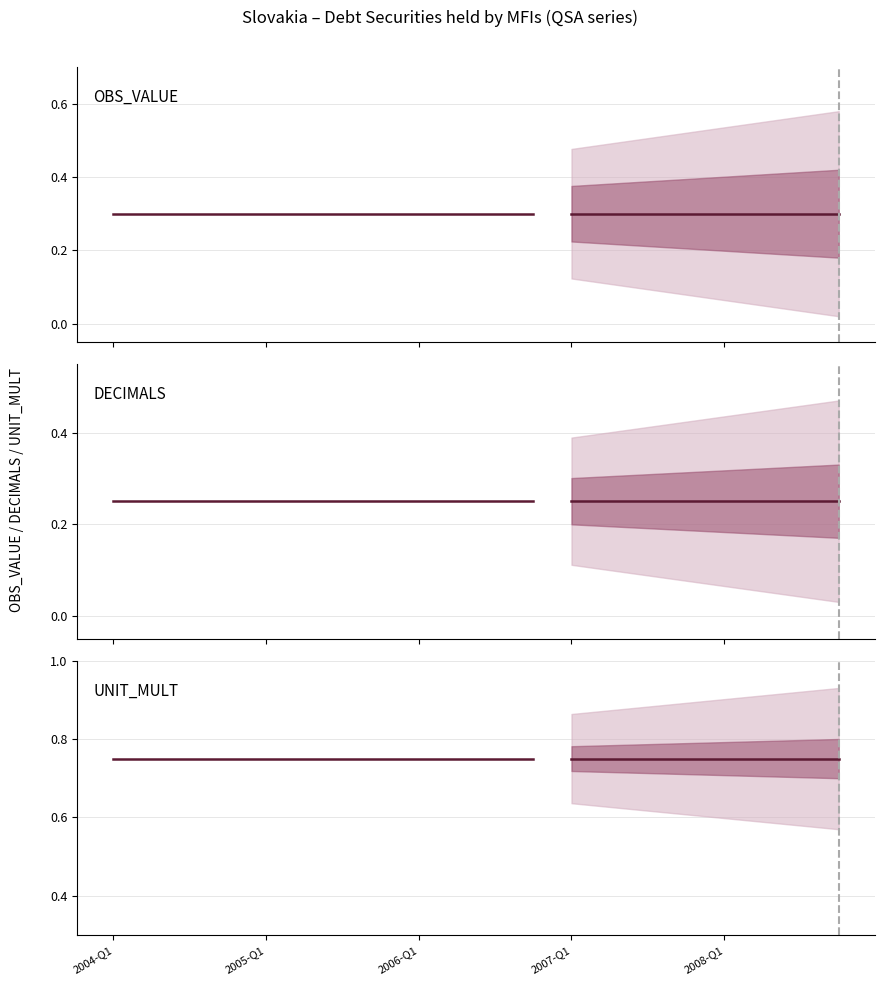

What is the label of the 10th point from the right?

2006-Q1